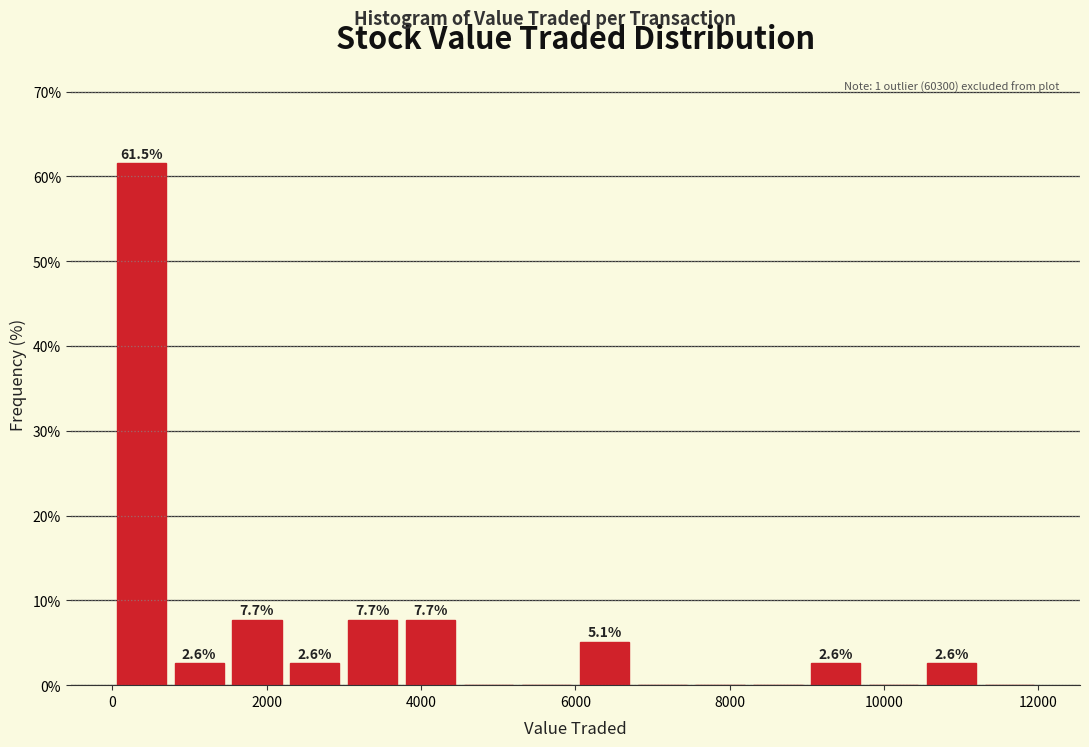

Read against the x-axis, roughly where is the centre of the tallest bar?

400